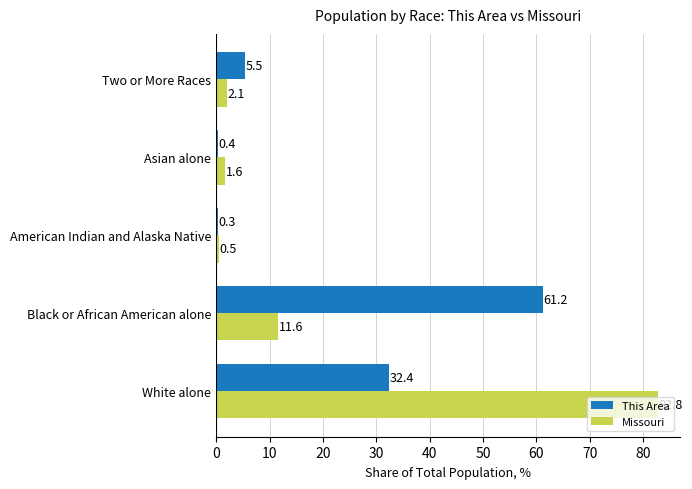

What is the greatest value displayed?

82.8